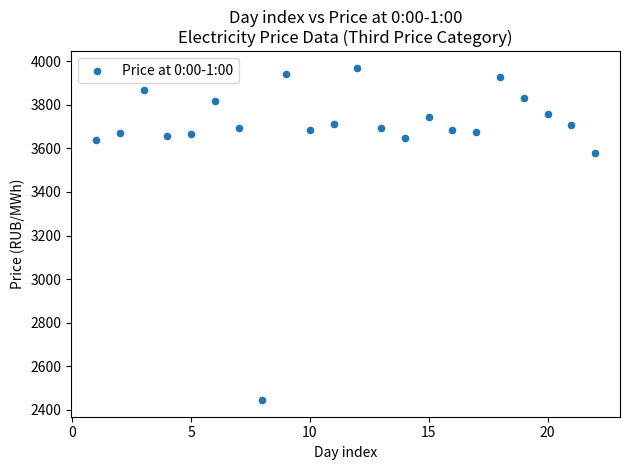

What Y value in the scatter plot is closest to 3207?

3579.6